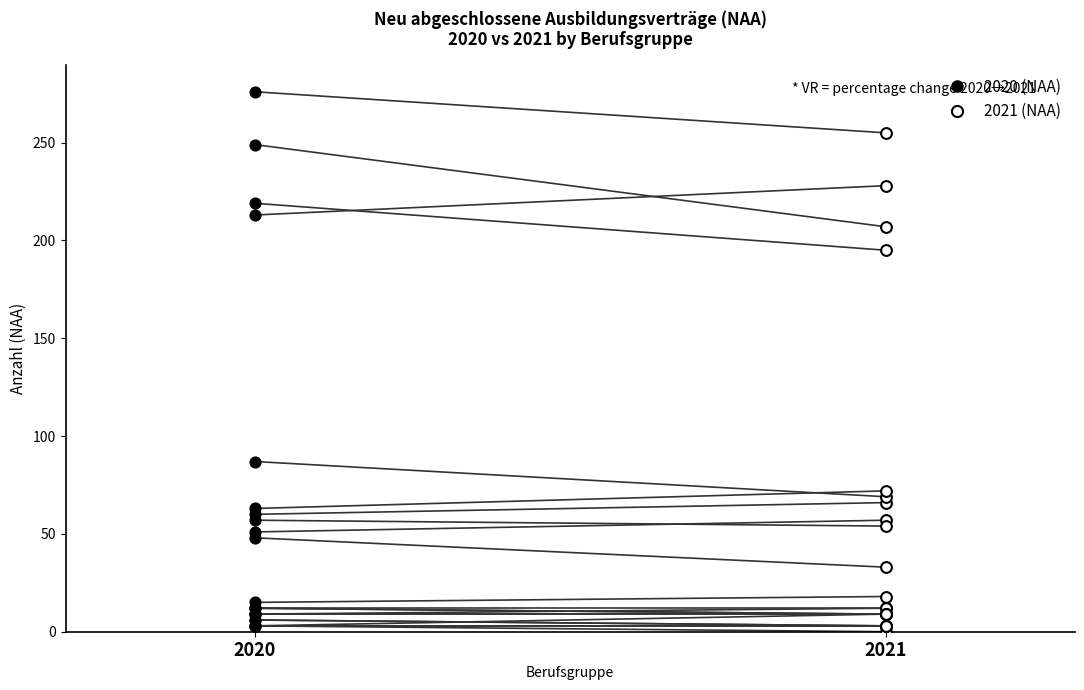

Which series has the largest total across all categories?

2020